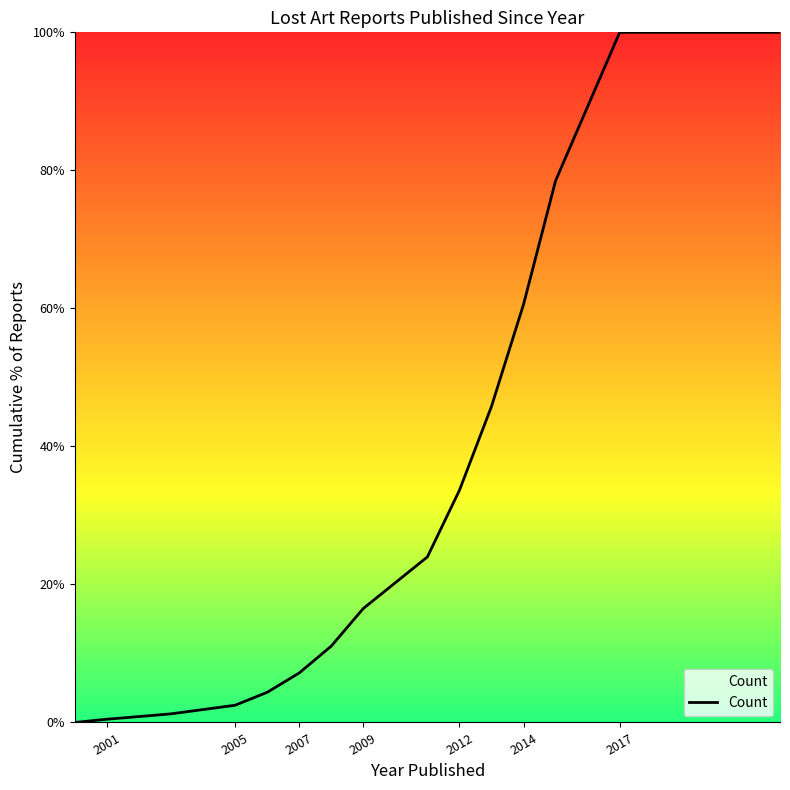

What is the average value?

32.4